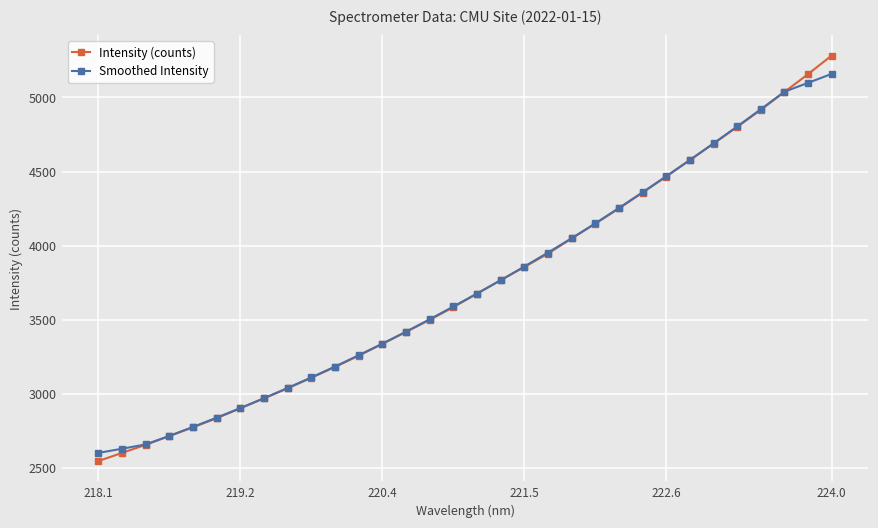

What is the value of the Intensity (counts) point at the 17th from the left?

3677.1